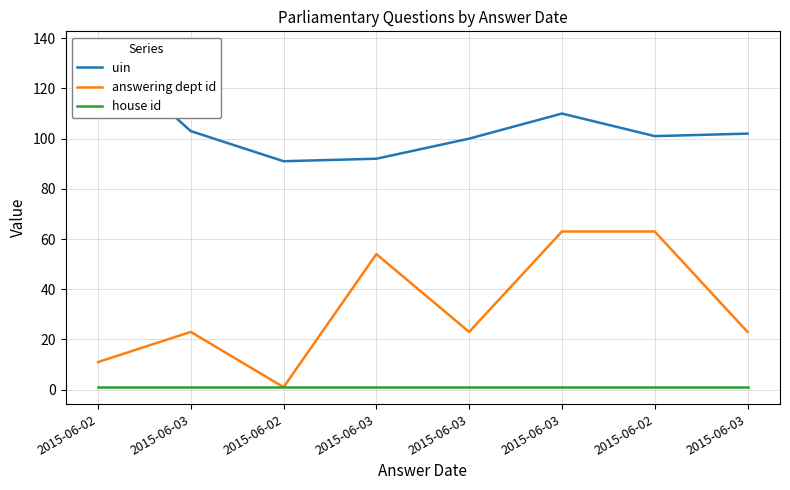

Is it true that house id equals 1 at 2015-06-03?

False